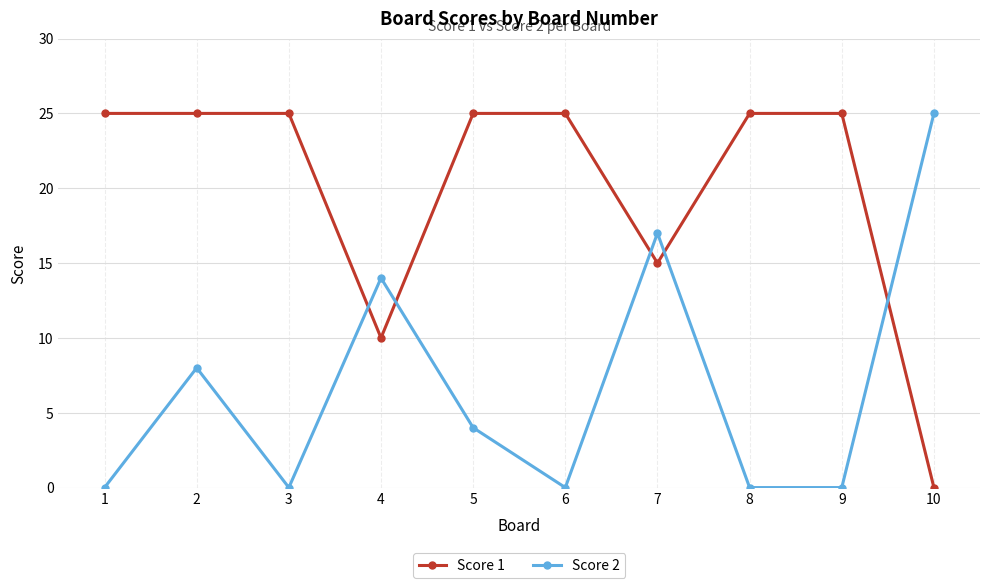

How many Score 1 values are between 15 and 25?

8